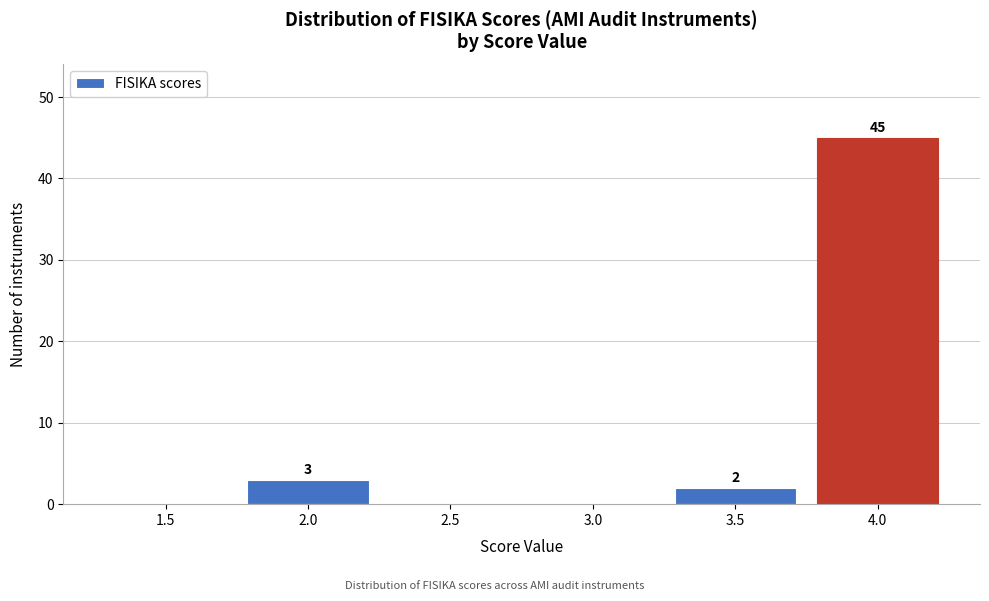

Reading right to left, what are all the values shown in this chart?

4.0=45	3.5=2	3.0=0	2.5=0	2.0=3	1.5=0